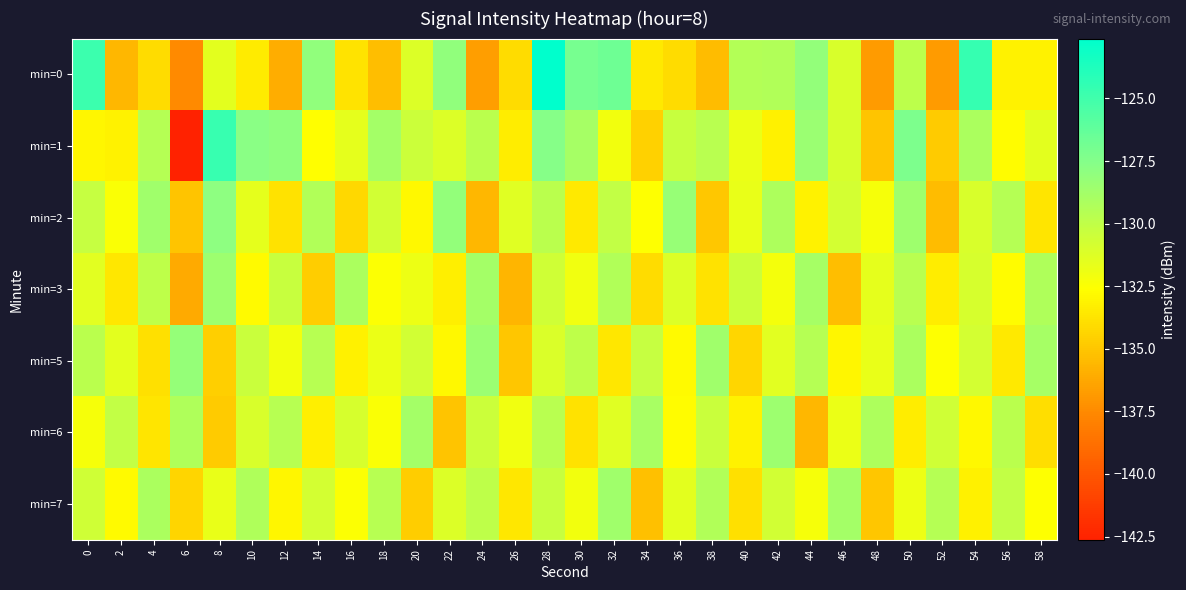

What is the greatest value displayed?

-122.6